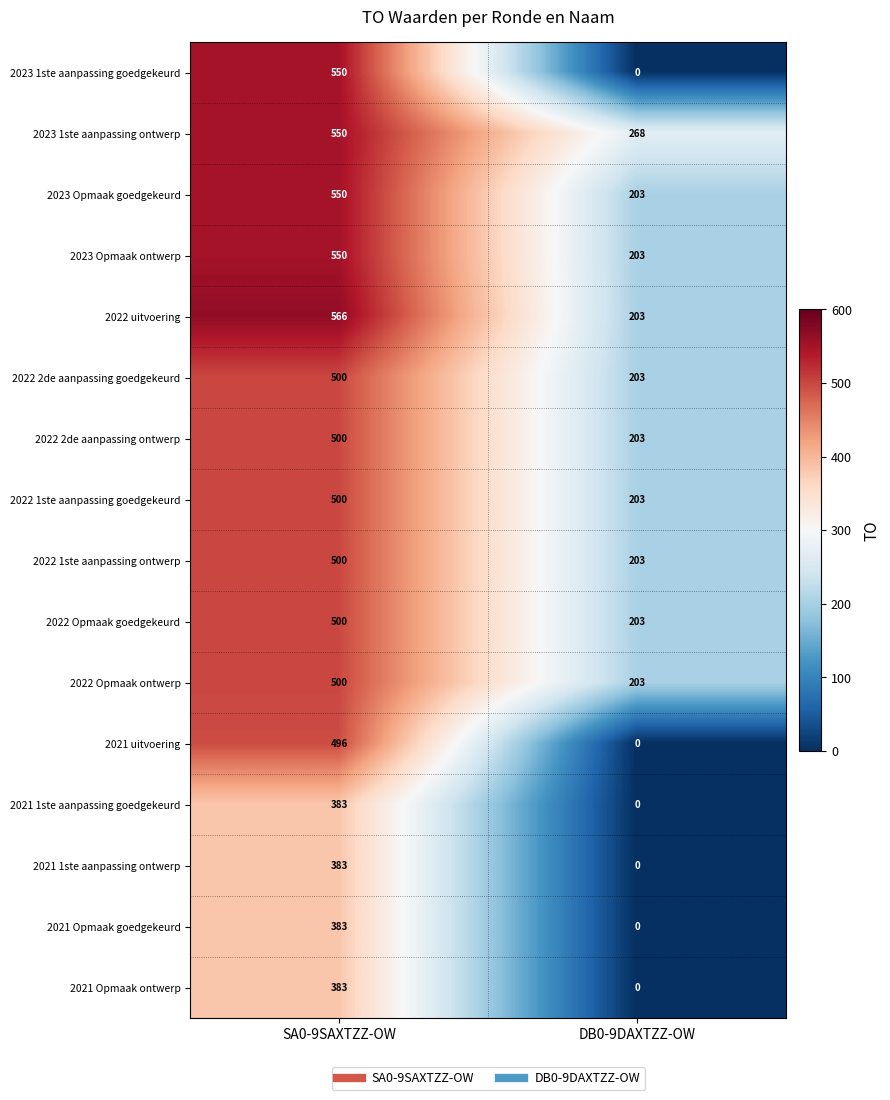

The value of 2022 1ste aanpassing ontwerp at DB0-9DAXTZZ-OW is 317. True or false?

False